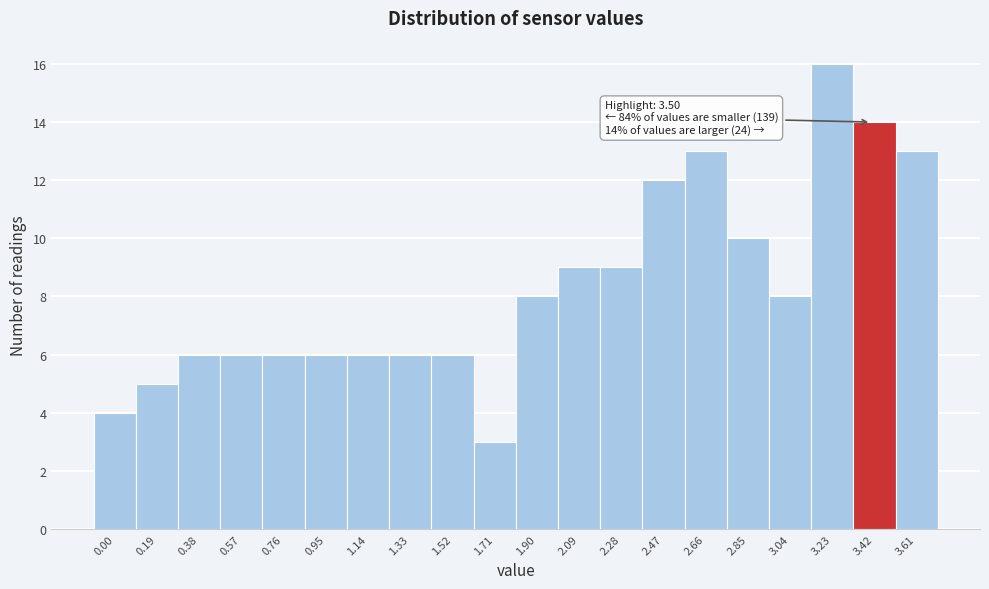

Reading left to right, transcribe all the data shown in this chart.

0.00=4	0.19=5	0.38=6	0.57=6	0.76=6	0.95=6	1.14=6	1.33=6	1.52=6	1.71=3	1.90=8	2.09=9	2.28=9	2.47=12	2.66=13	2.85=10	3.04=8	3.23=16	3.42=14	3.61=13